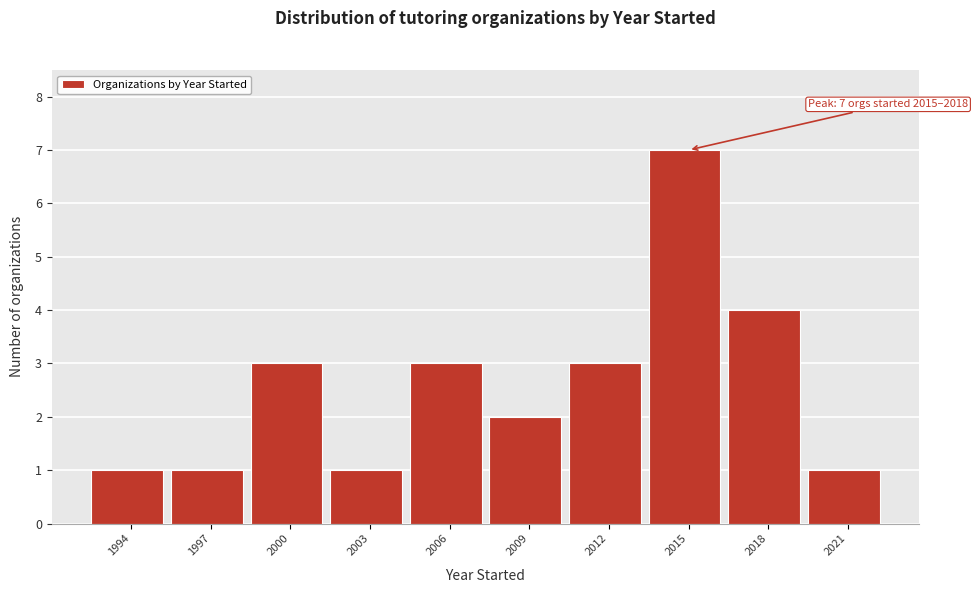

Reading left to right, transcribe all the data shown in this chart.

1994=1	1997=1	2000=3	2003=1	2006=3	2009=2	2012=3	2015=7	2018=4	2021=1